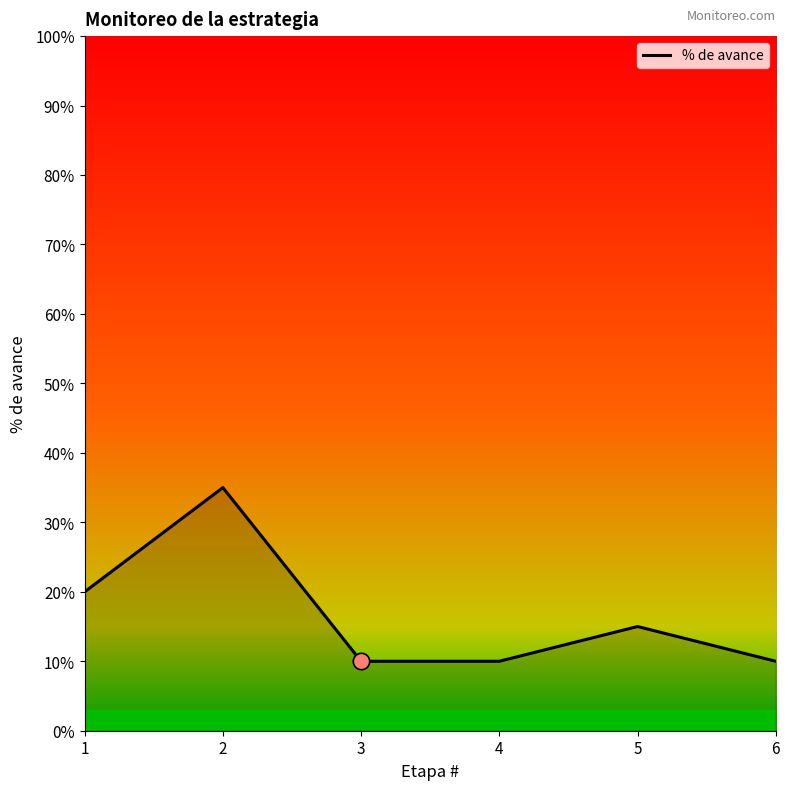

Approximately how many times larger is the value at 6 compared to 4?

1.0